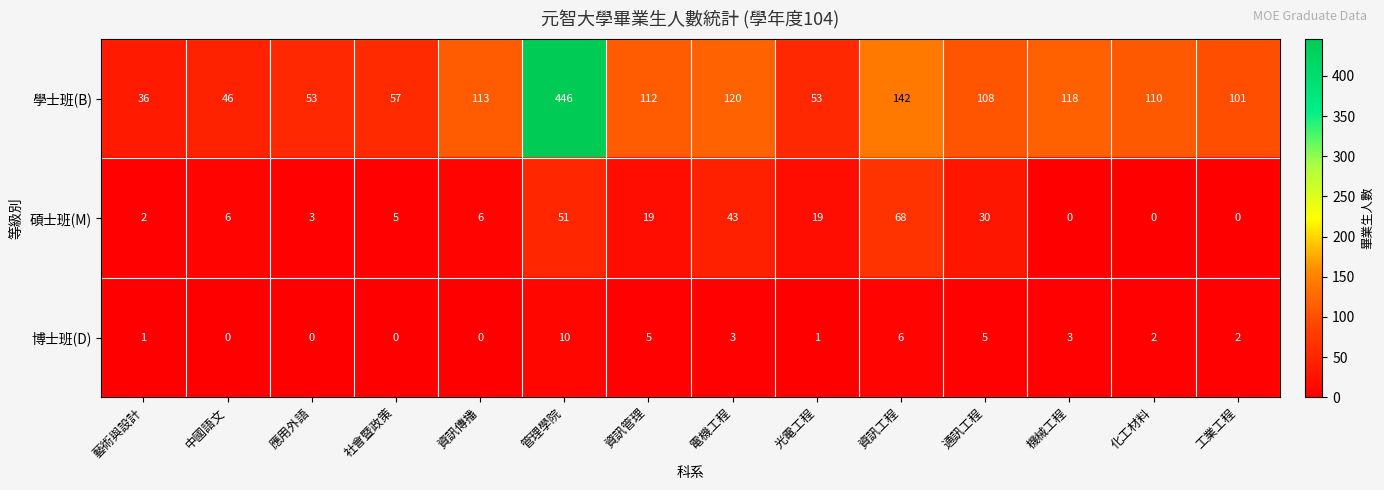

What is the average value of the 碩士班(M) series?

18